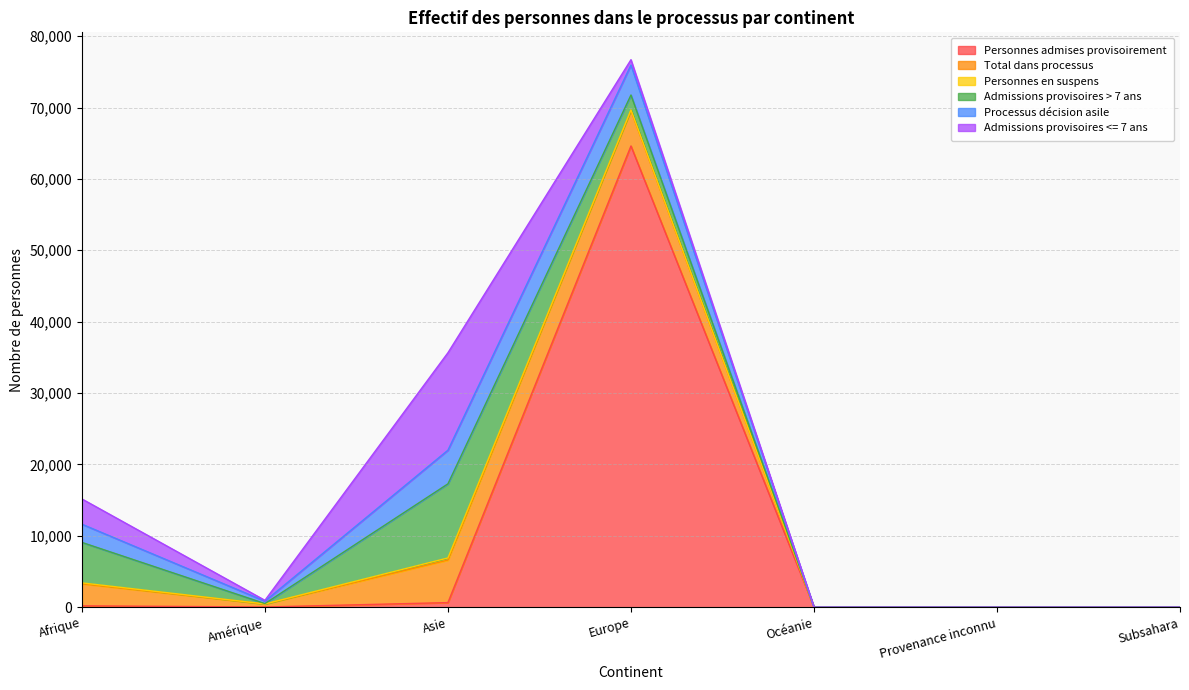

True or false: Total dans processus has a value of 0 at Subsahara.

True